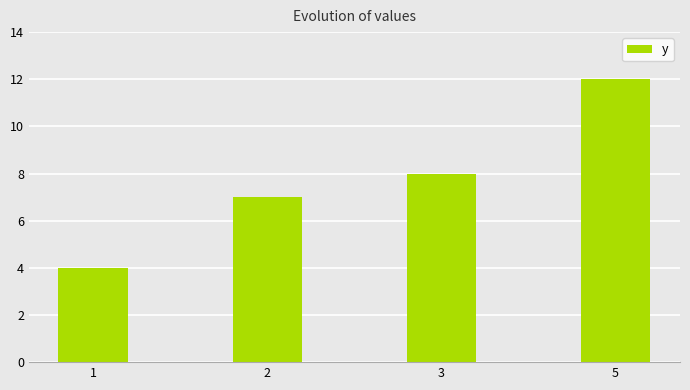

Reading right to left, transcribe all the data shown in this chart.

5=12	3=8	2=7	1=4